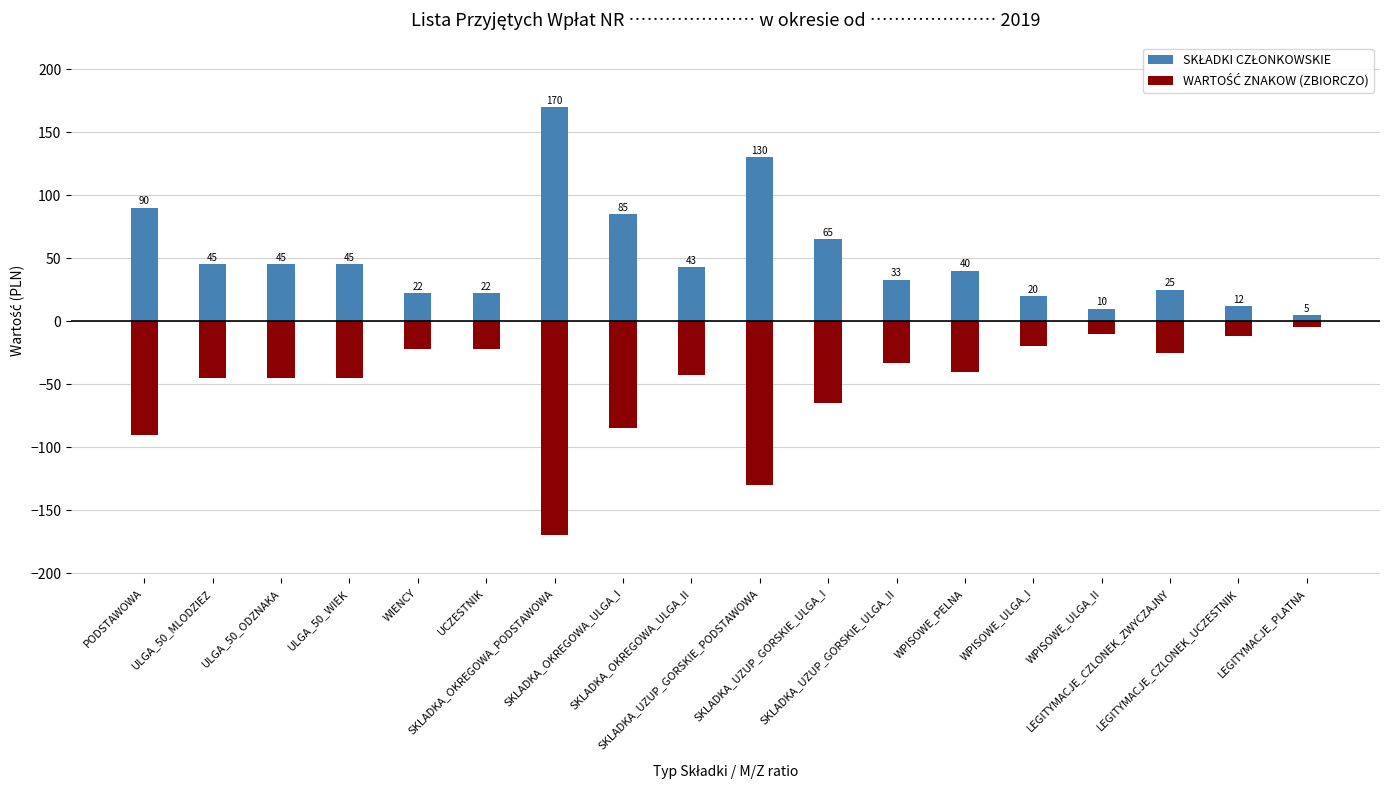

What value does the WARTOŚĆ ZNAKOW (ZBIORCZO) series have at SKLADKA_UZUP_GORSKIE_ULGA_I?

-65